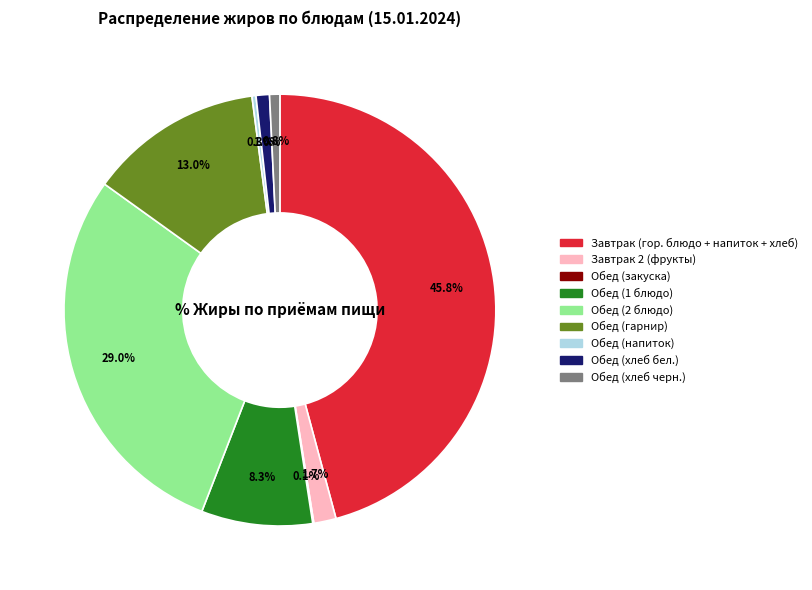

Is there any slice that represents more than half of the pie?

No